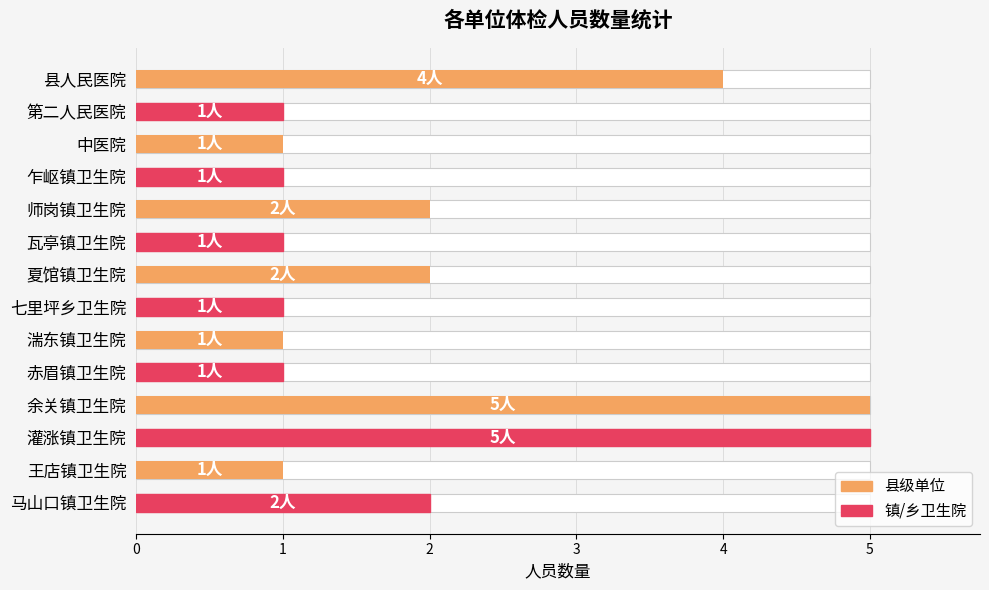

How many bars are there in total?

14